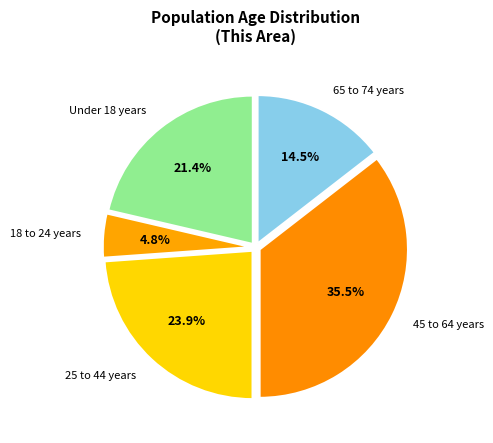

Which category has the biggest portion of the pie?

45 to 64 years